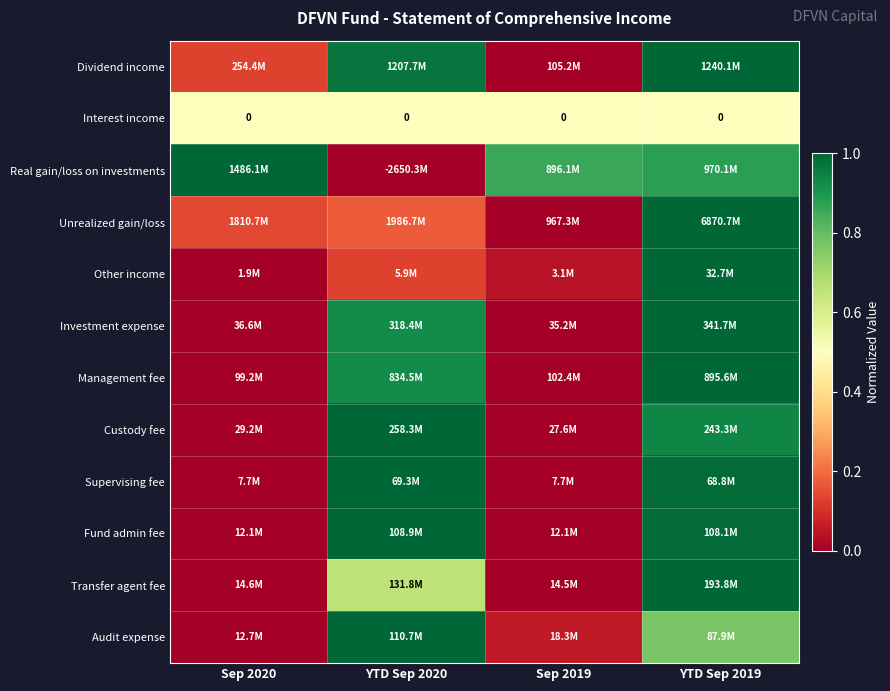

Which category has the highest value across all series?

YTD Sep 2019